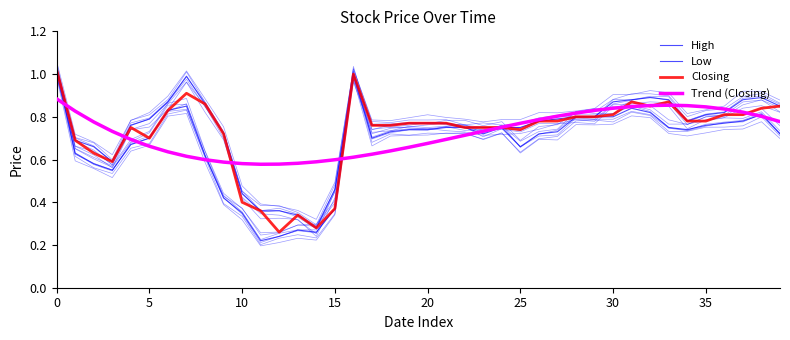

True or false: Low and Trend (Closing) cross at least once.

True